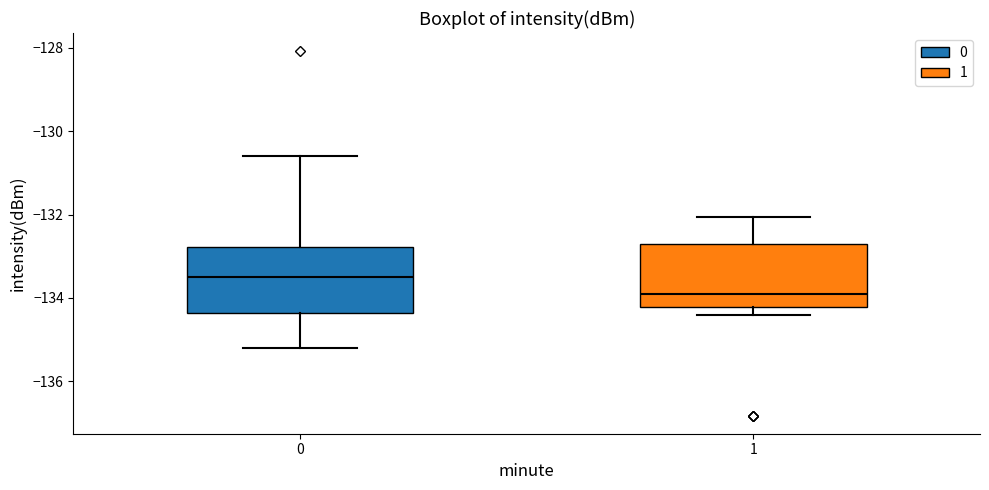

Where is the upper edge of the box at x = 1 on the y-axis? The values are not printed on the chart, so give them approximately, as read against the axis.

-132.8